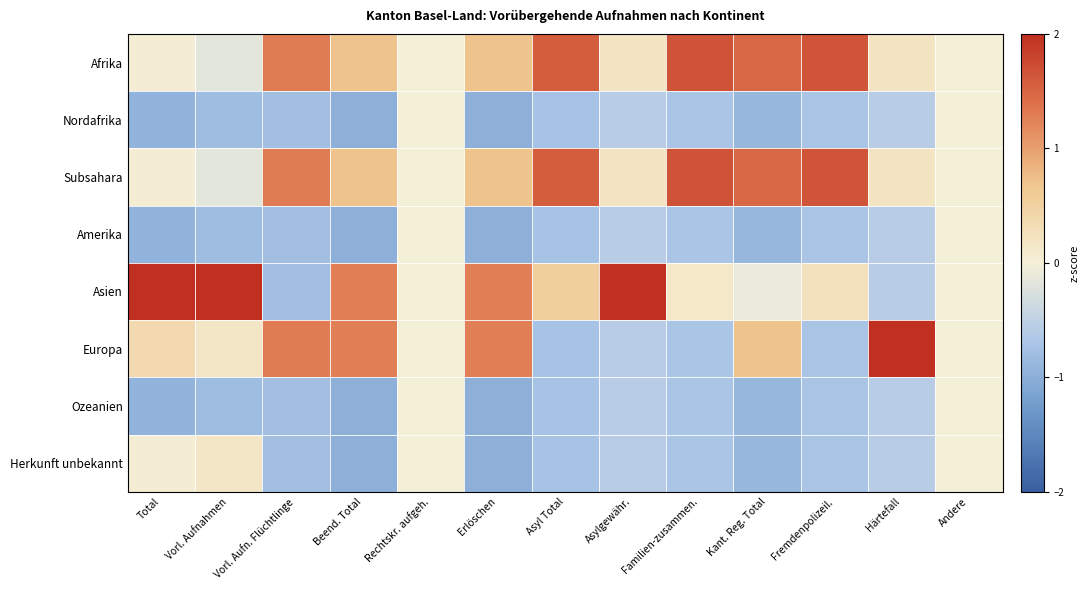

What is the spread (max minus min) of values at Familien-zusammen.?

2.4